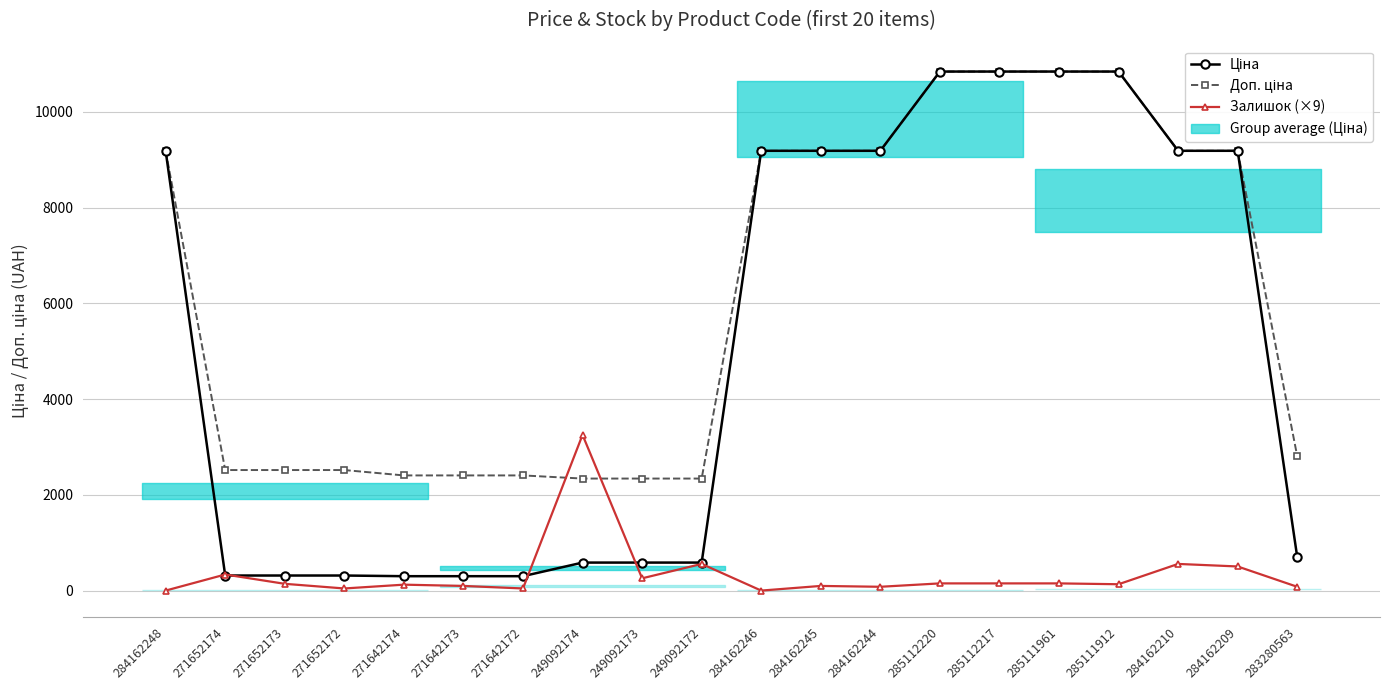

Is the value of Залишок (×9) at 284162210 greater than the value of Ціна at 284162244?

No